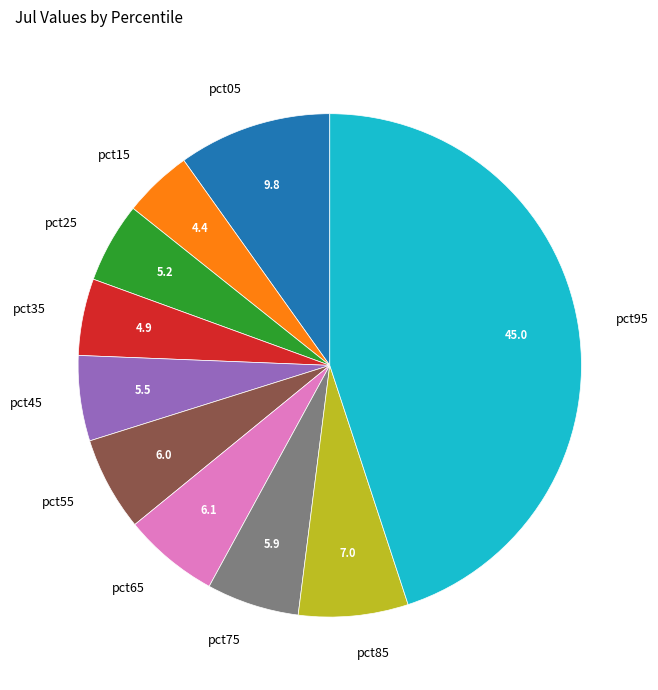

How many slices are in this pie chart?

10